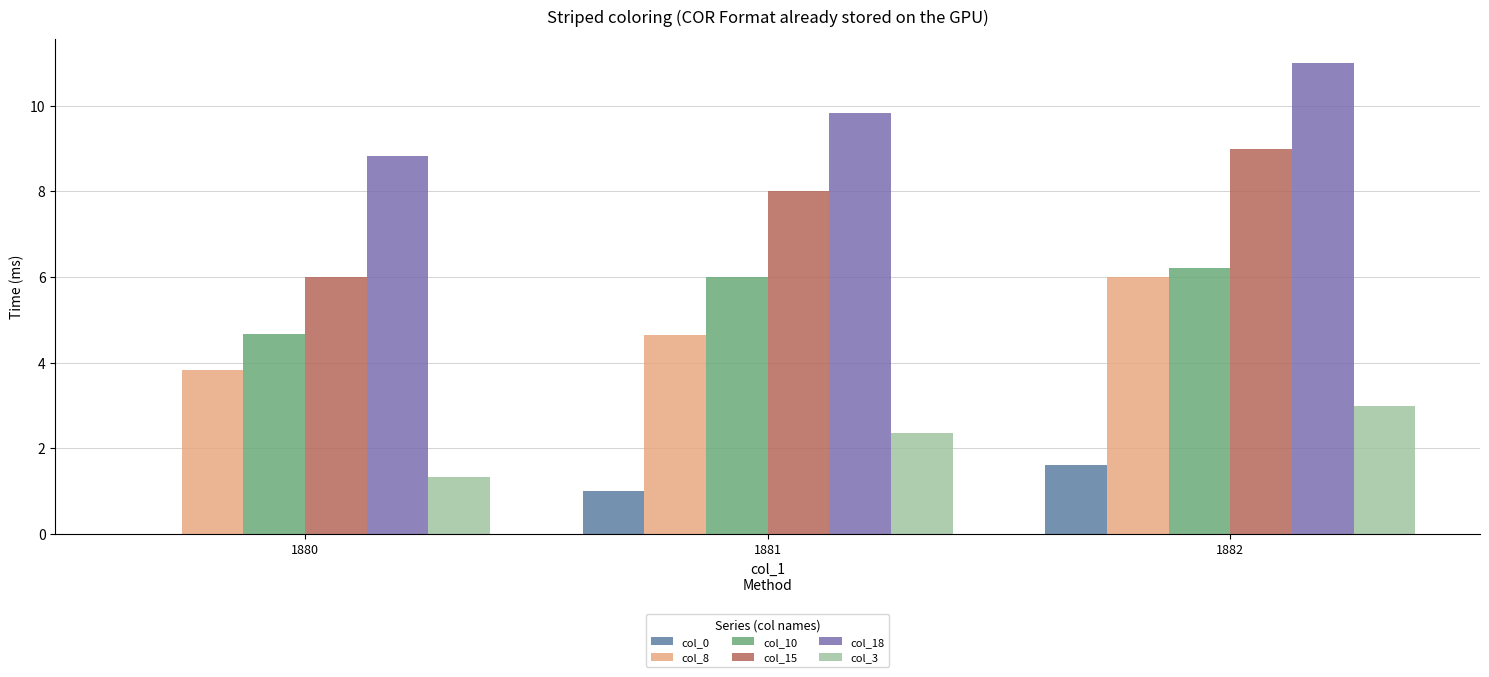

How many col_3 values are between 1 and 3?

3